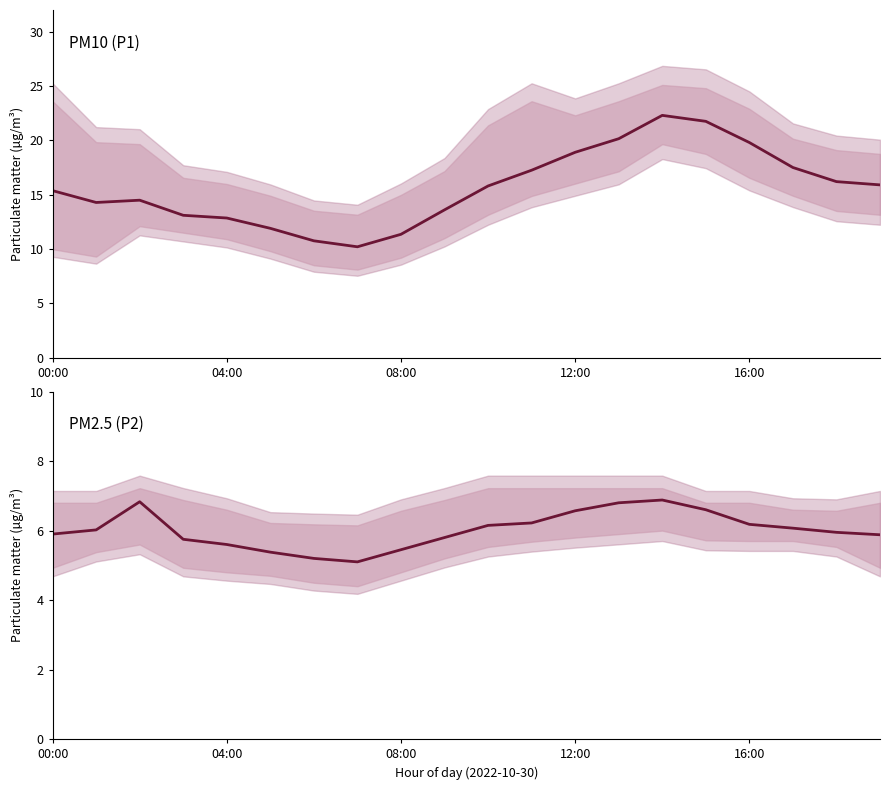

Which category has the lowest value in the P1 series?

7